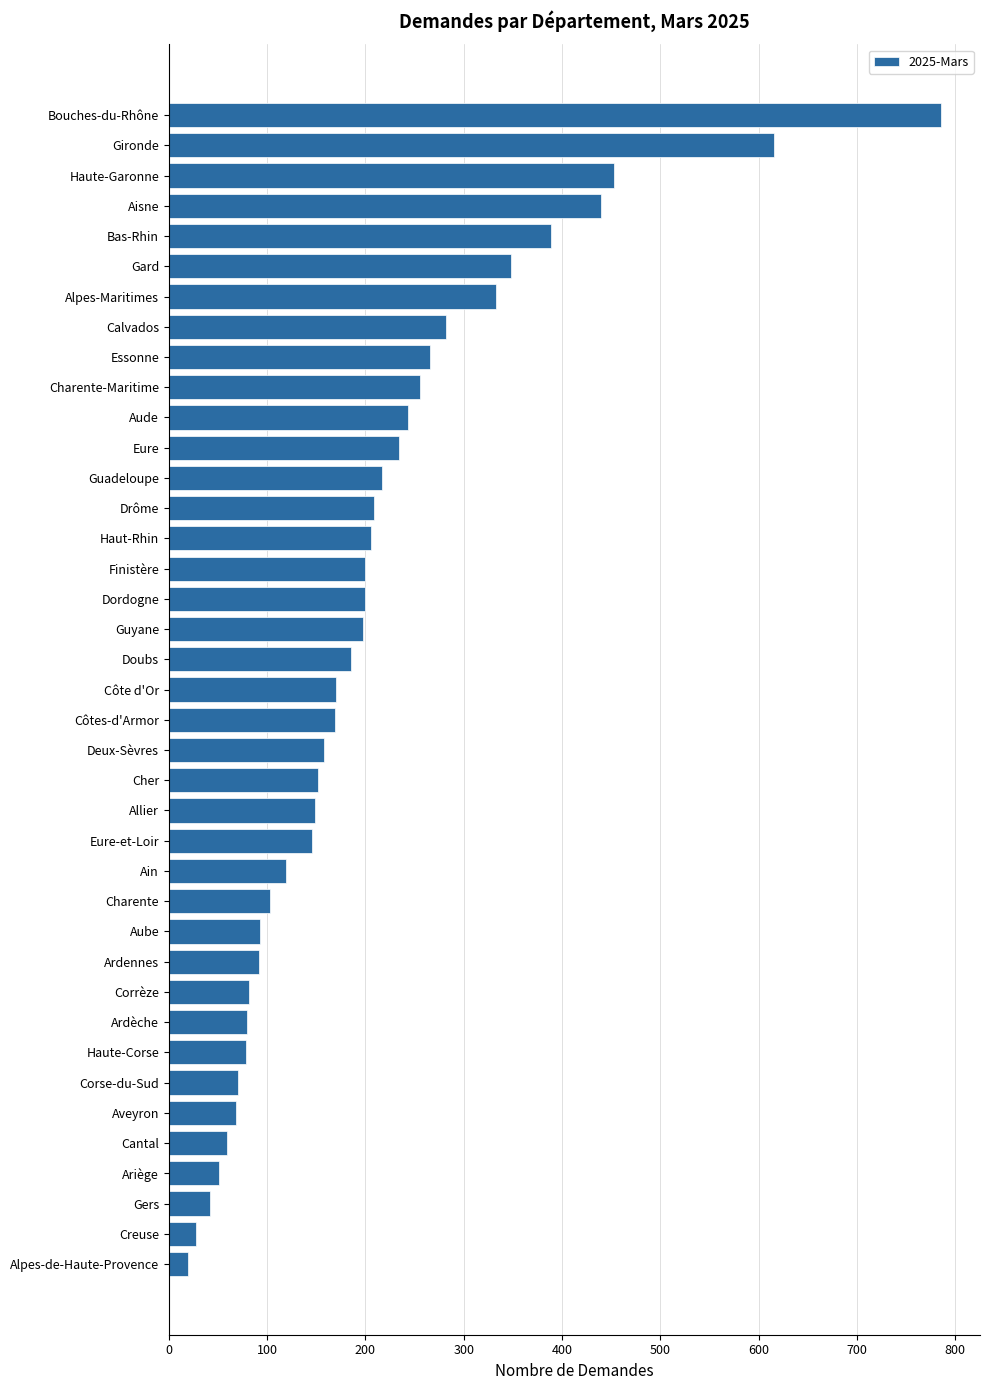

Between Eure and Ardennes, which is larger?

Eure